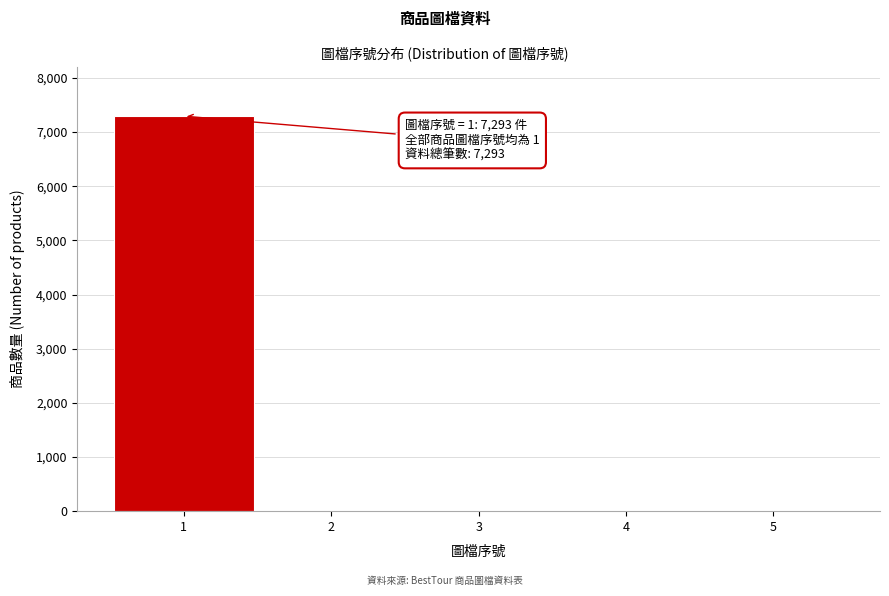

Reading left to right, what are all the values shown in this chart?

1=7293	2=0	3=0	4=0	5=0